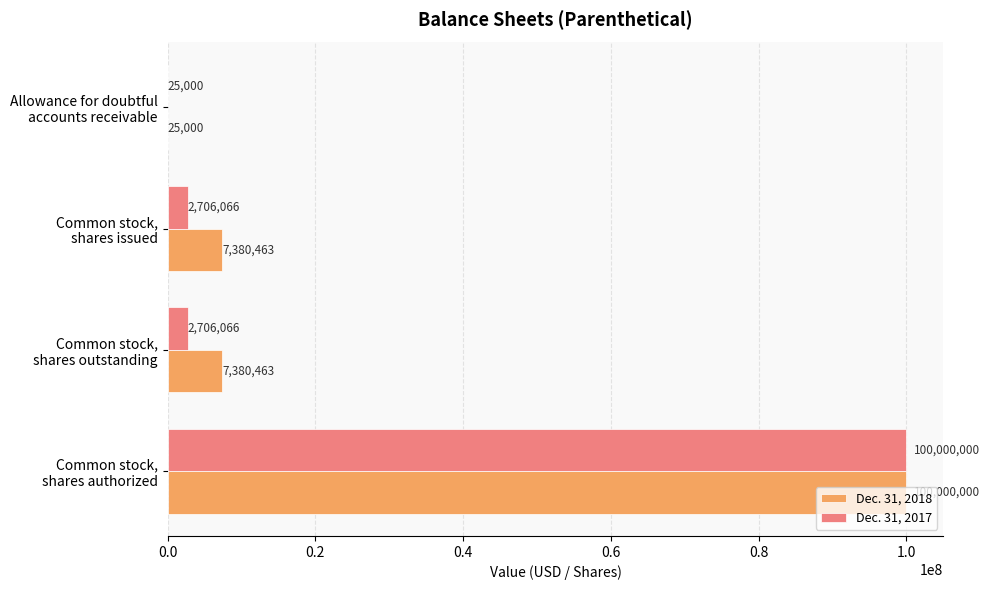

What is the highest value of the Dec. 31, 2017 series?

100000000